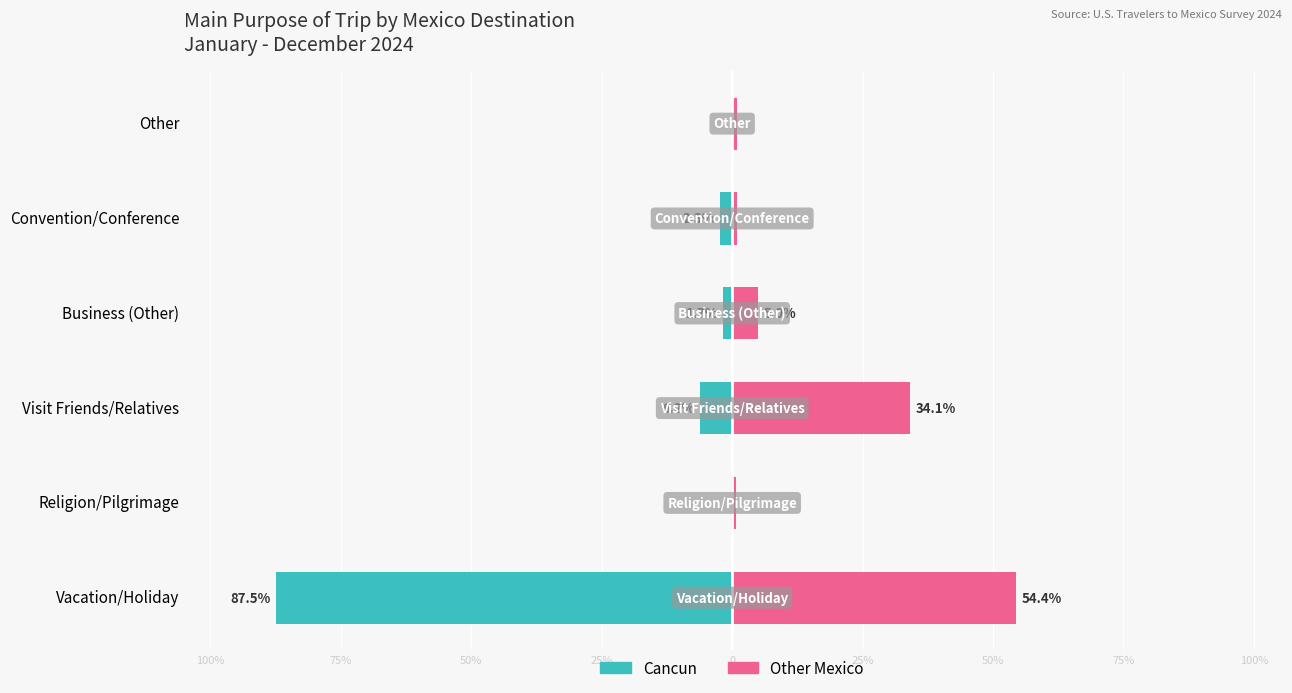

How many values in the Cancun series exceed -1?

2